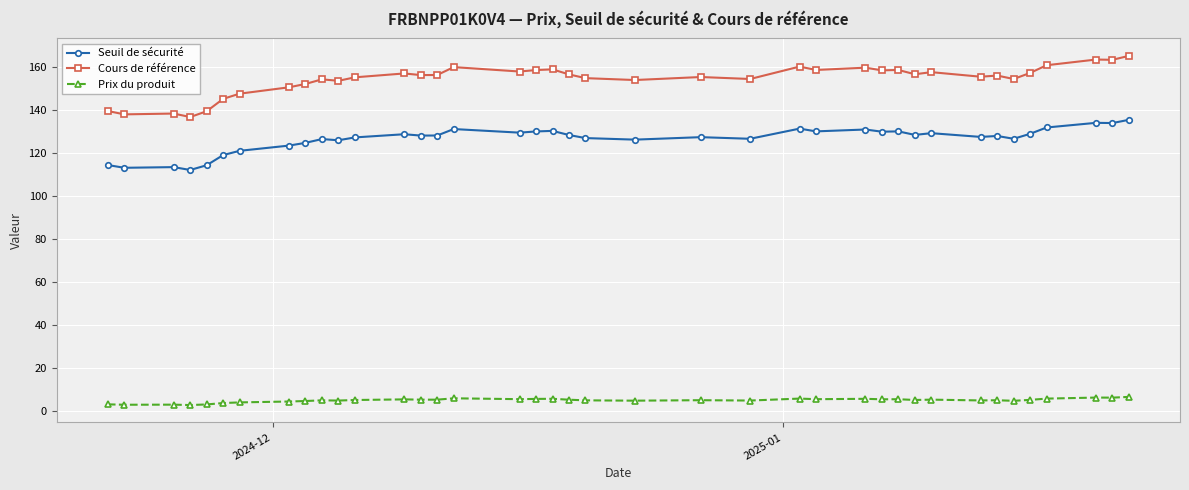

Is this an area chart (filled region under the line)?

No